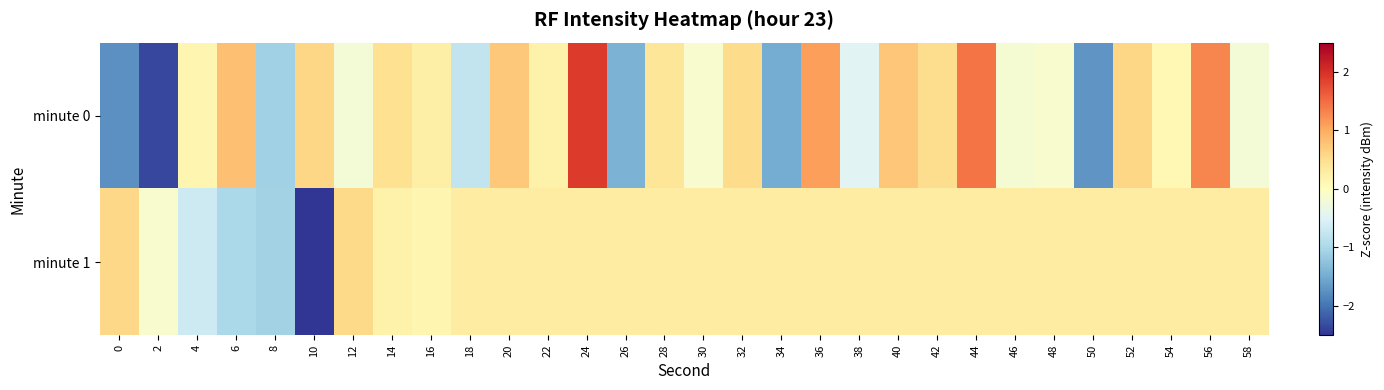

Rank the series by their average value, from lowest to highest.

minute 0, minute 1